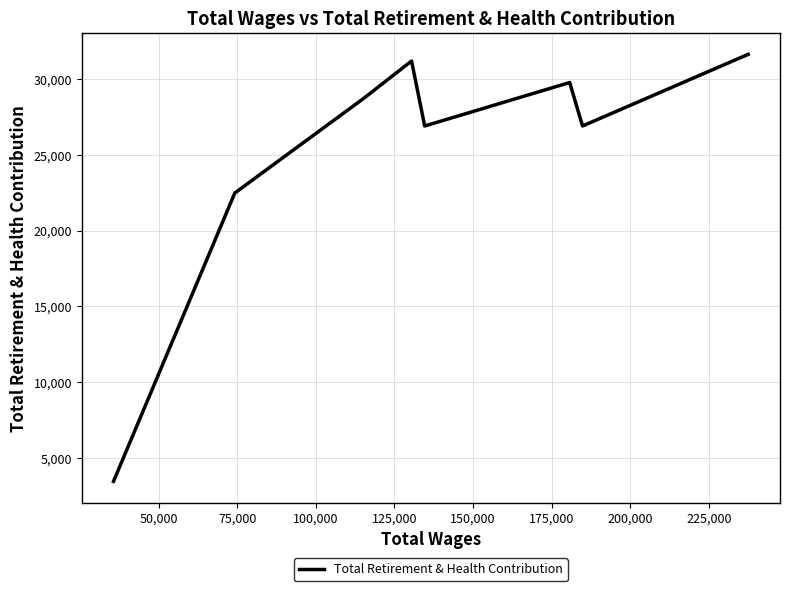

True or false: there are more than 0 points higher than both neighbors.

True